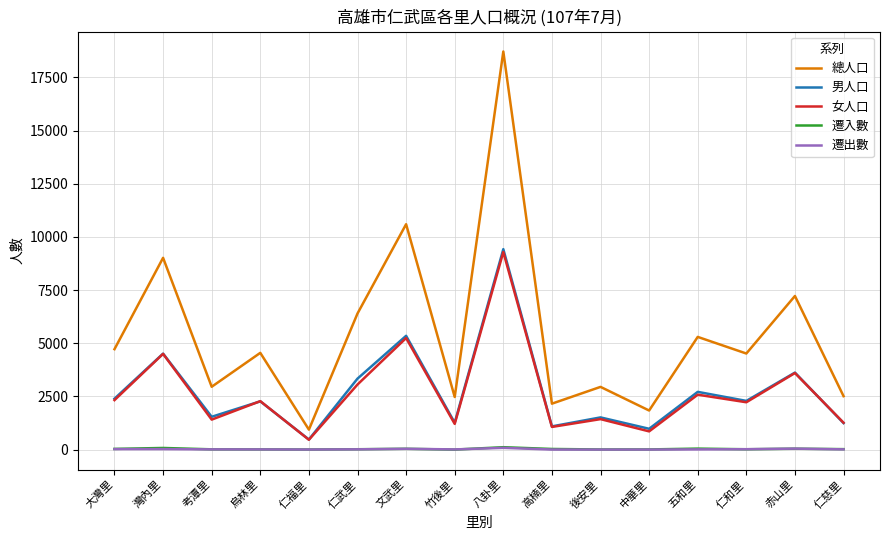

True or false: 總人口 and 女人口 intersect in this chart.

False